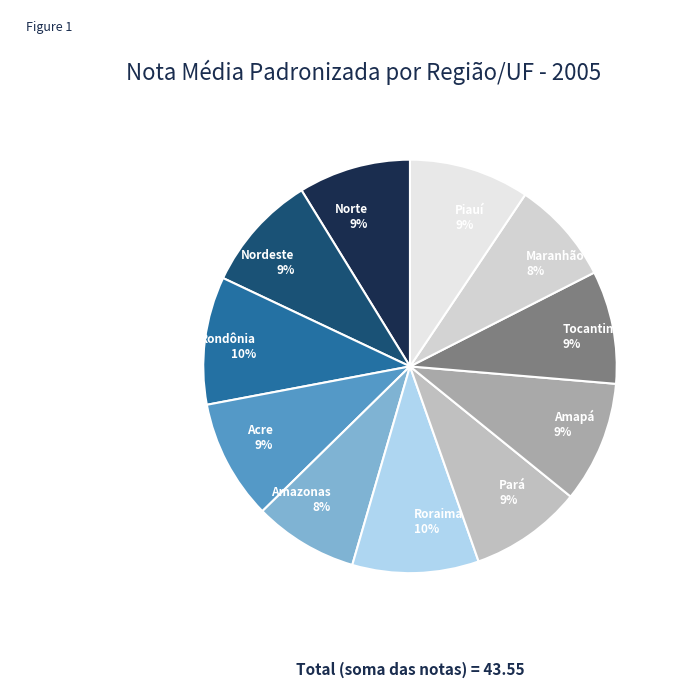

To the nearest percent, what is the combined percentage of Maranhão and Amazonas?

16%